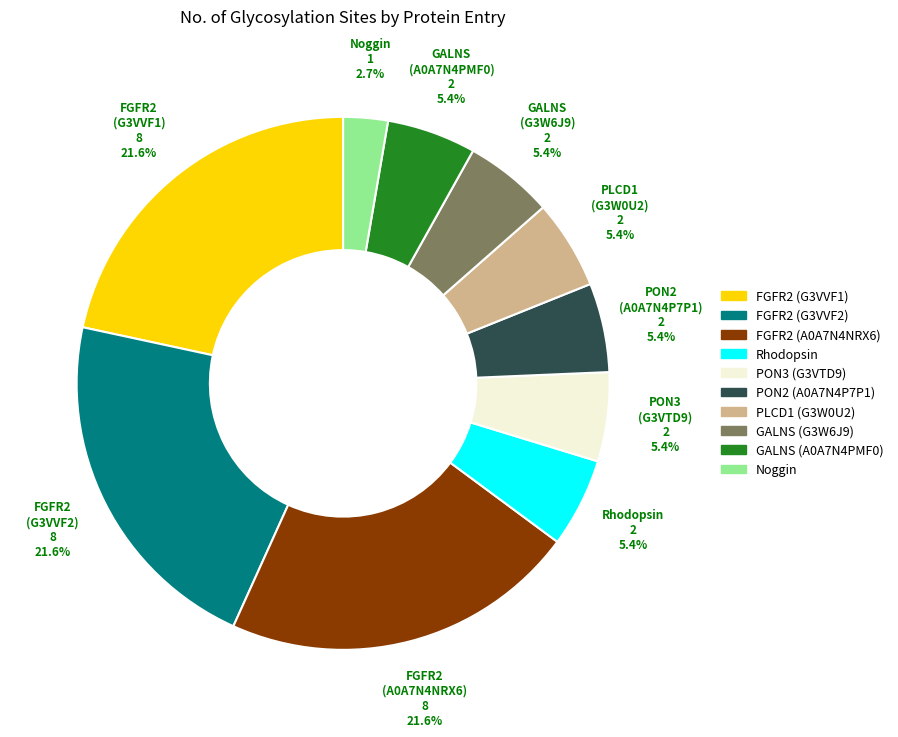

Does any single category account for the majority?

No